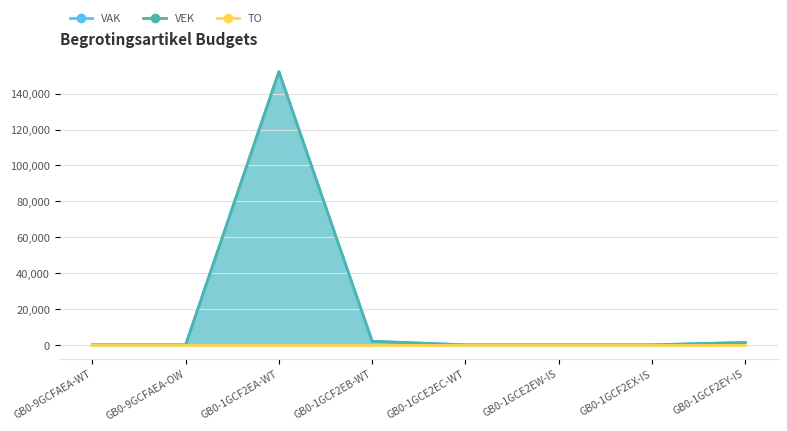

True or false: VEK and VAK intersect in this chart.

False